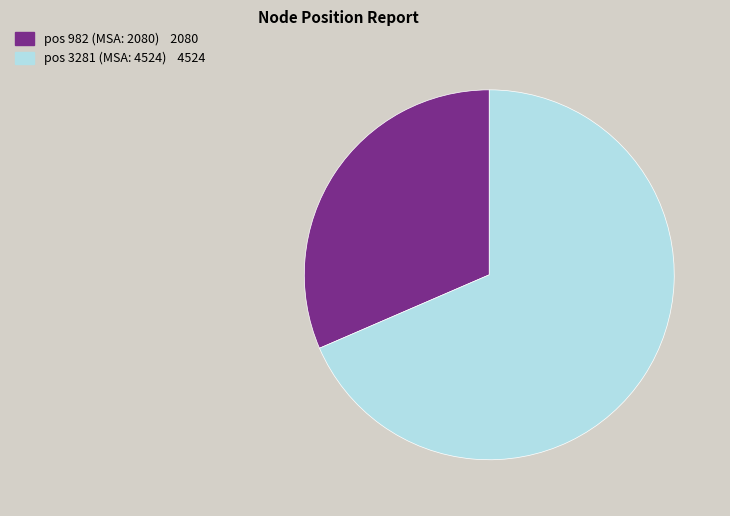

Is there a majority slice in this chart?

Yes